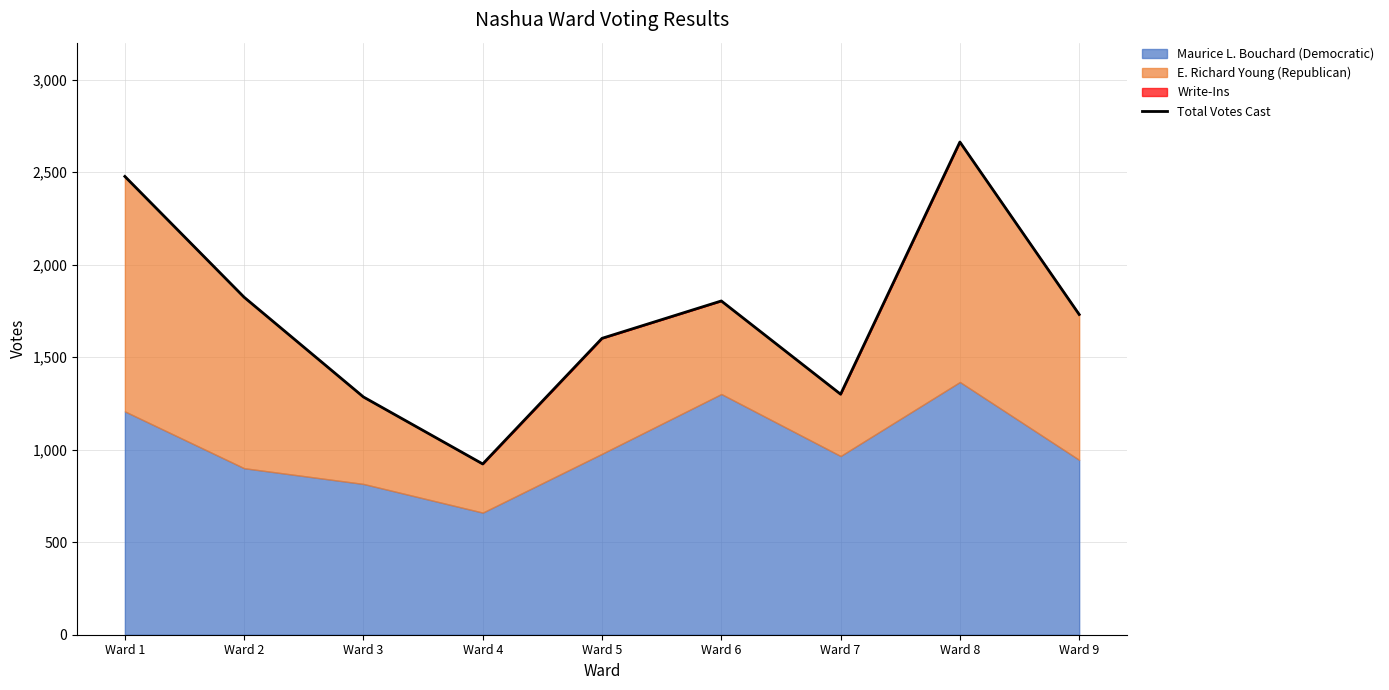

What is the difference between the second highest and minimum values?

1554